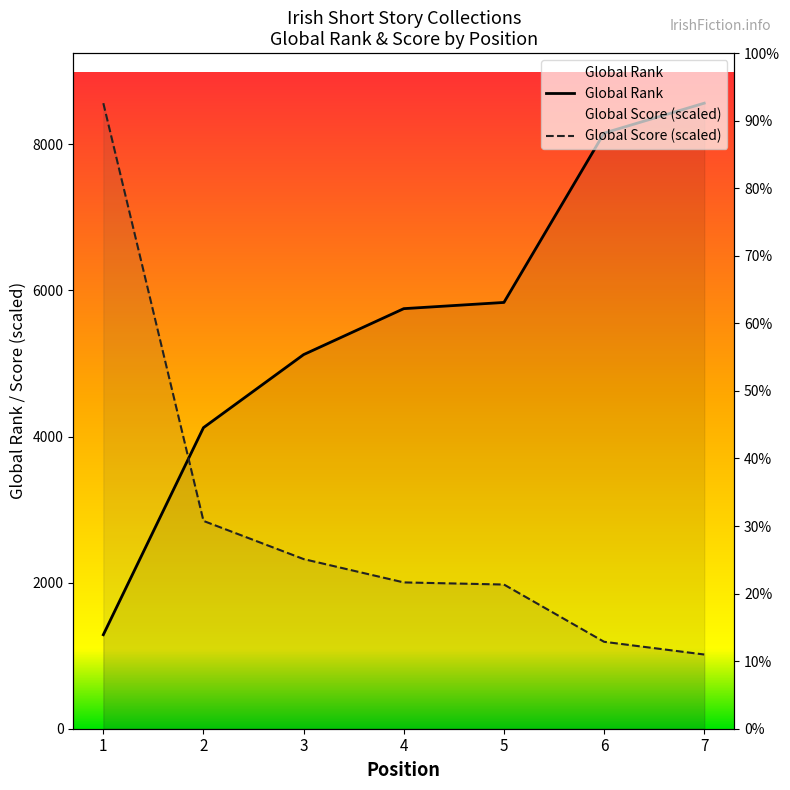

How many lines are shown in the chart?

2